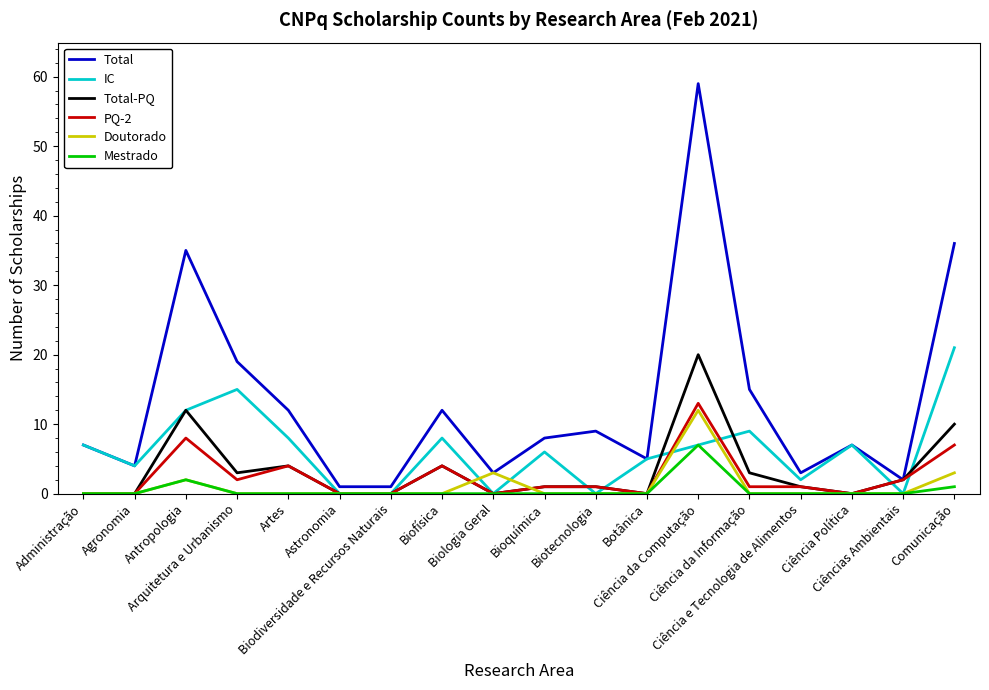

Which series has the largest range (max minus min)?

Total